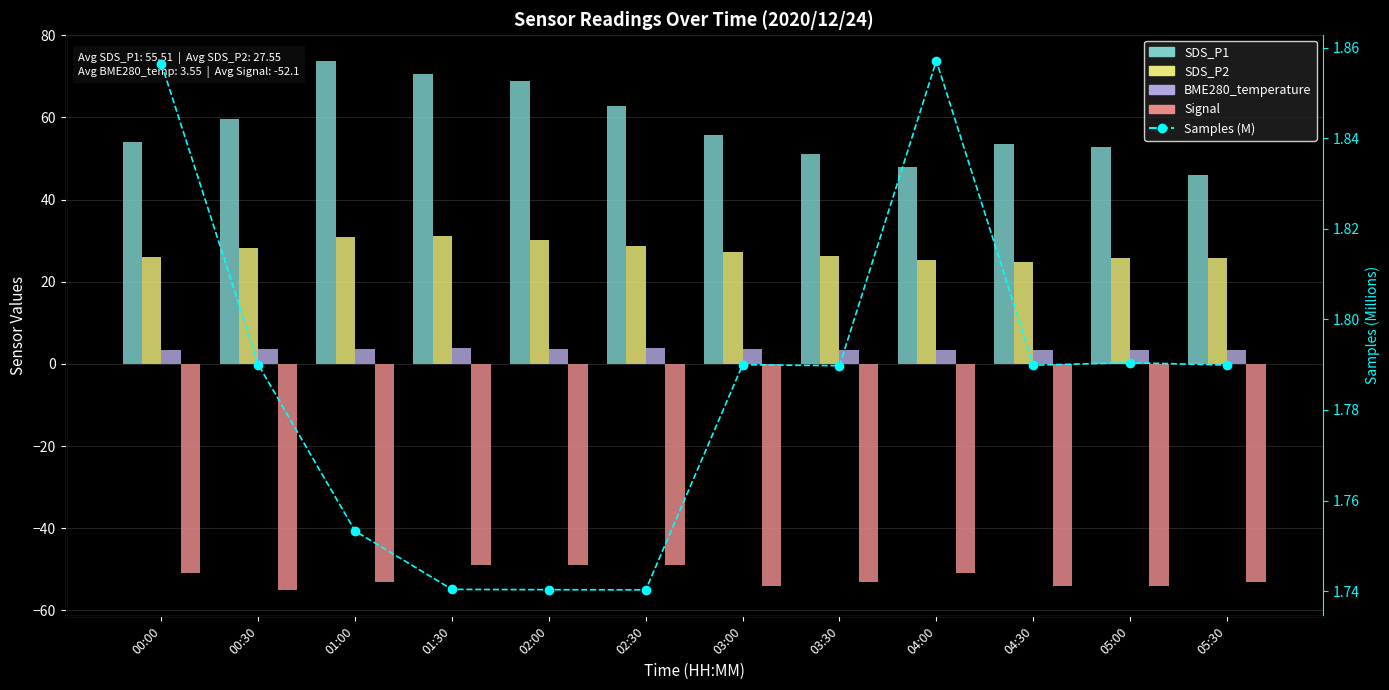

What is the difference between the SDS_P2 values at 02:00 and 05:30?

4.3